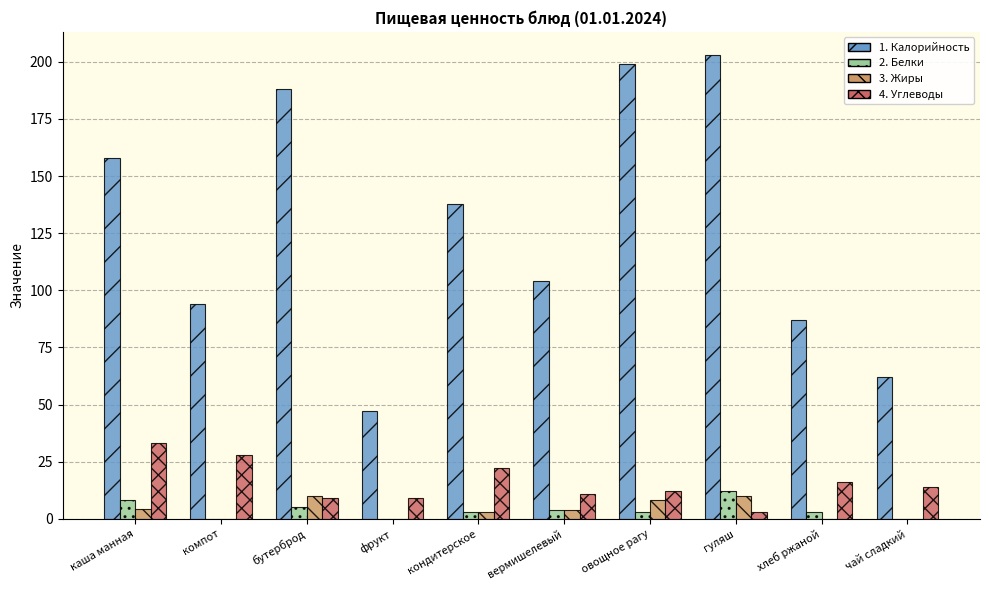

What is the total value across all series at бутерброд?

212.0